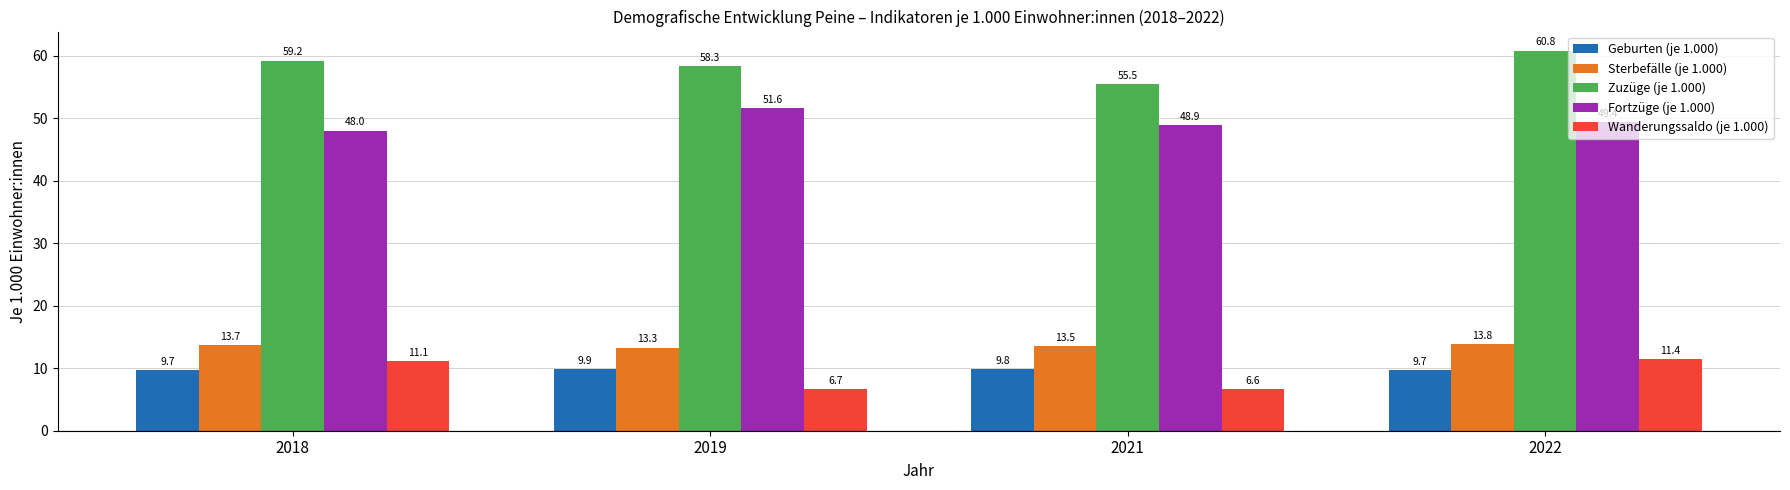

What is the value of the Wanderungssaldo (je 1.000) bar at the 3rd from the left?

6.6